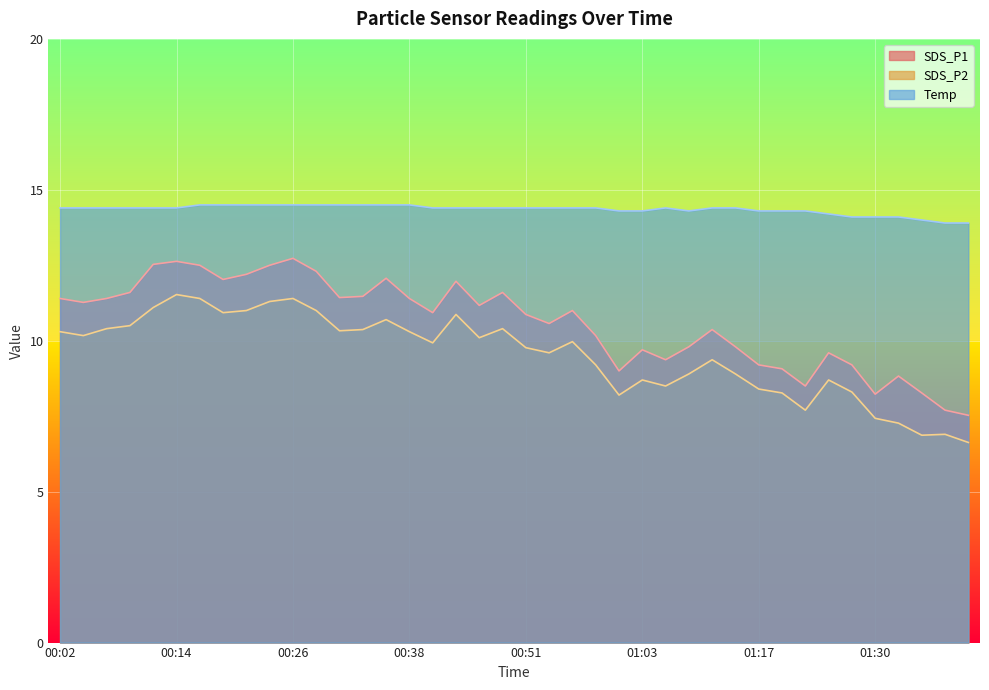

What is the label of the 11th point from the right?

01:14